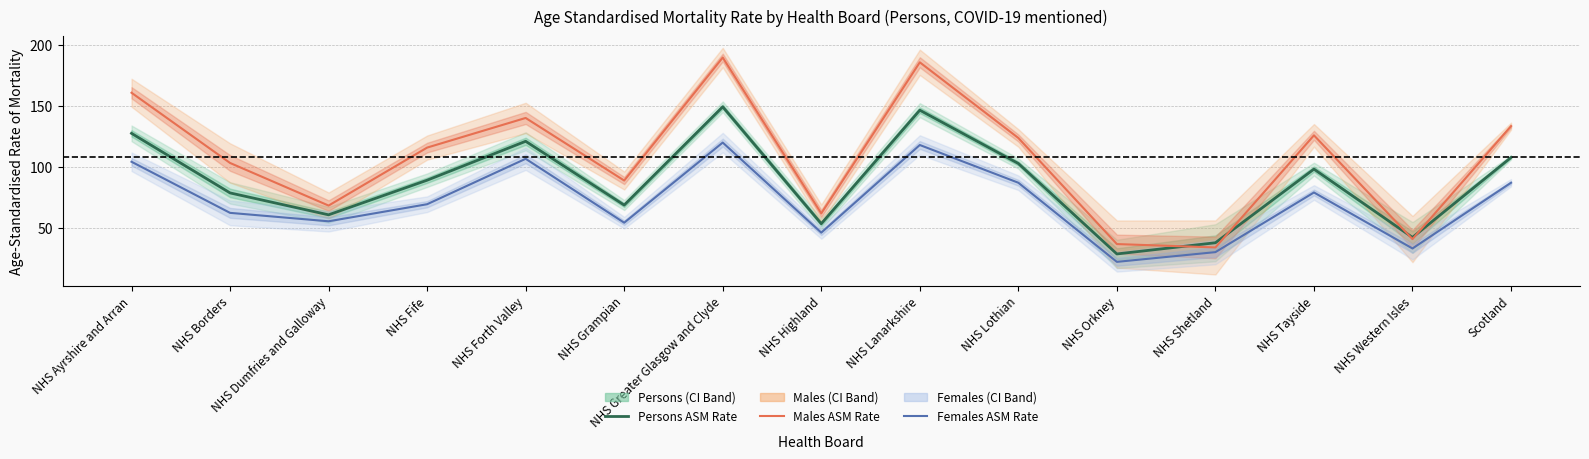

At which category does ASM Rate (Persons) reach its first local valley?

NHS Dumfries and Galloway